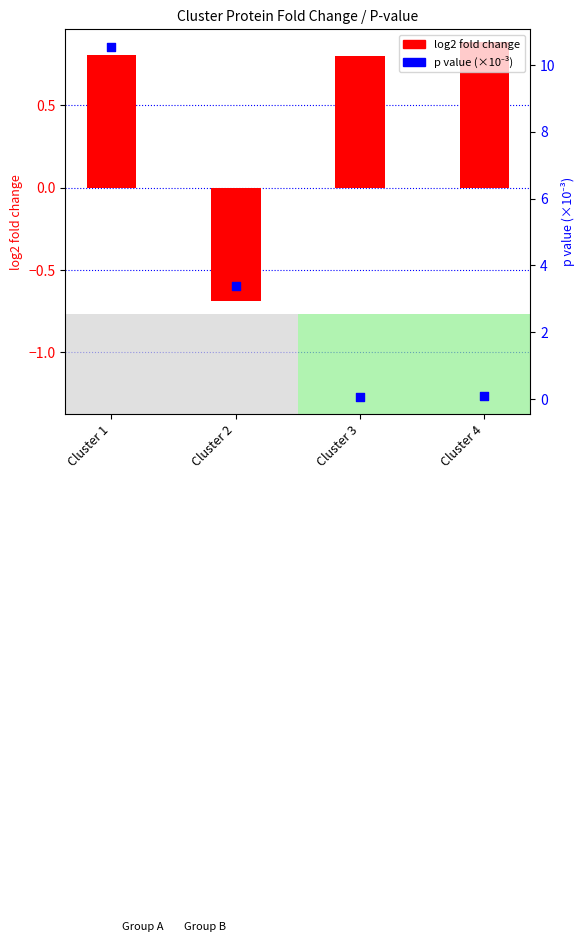

At which category is the sum across all series the highest?

Cluster 1